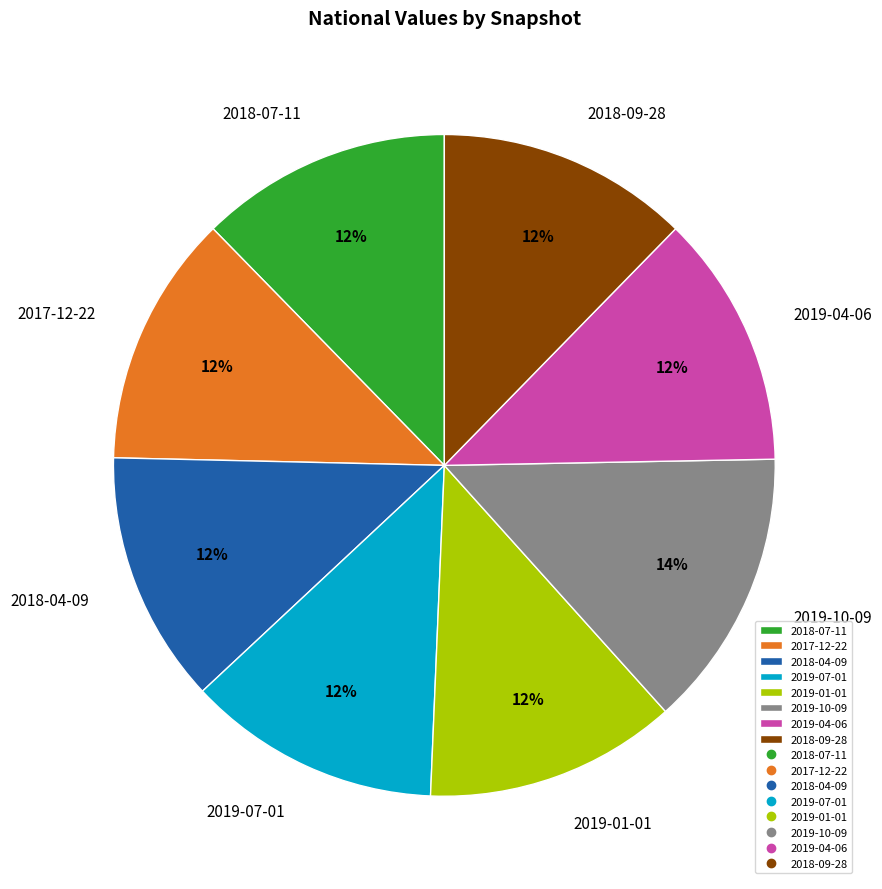

How many slices are in this pie chart?

8